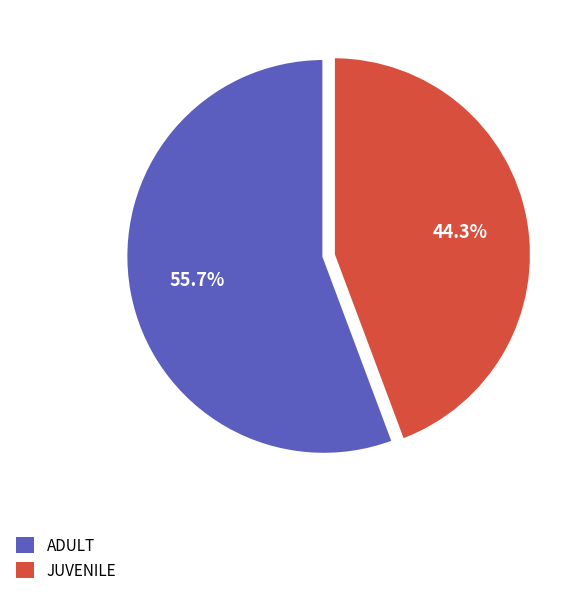

Combined, do JUVENILE and ADULT account for over 50%?

Yes